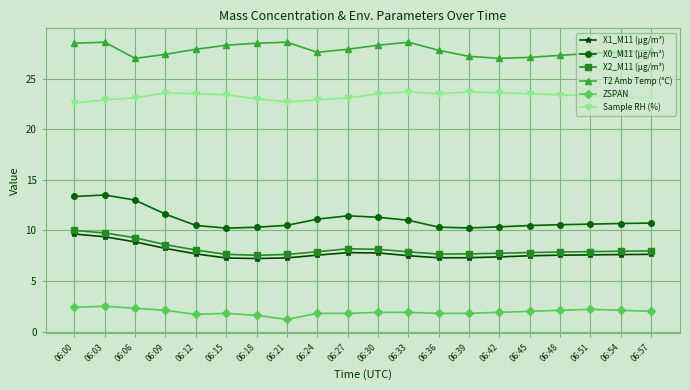

How many lines are shown in the chart?

6